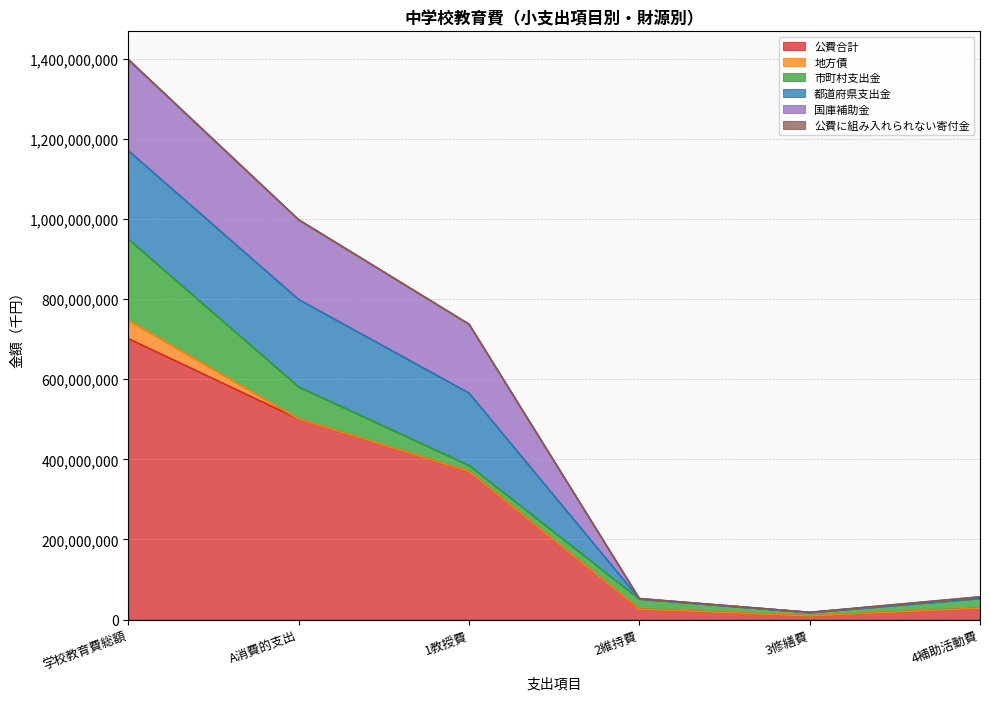

What is the sum of the 公費に組み入れられない寄付金 values at 1教授費 and 2維持費?

721447